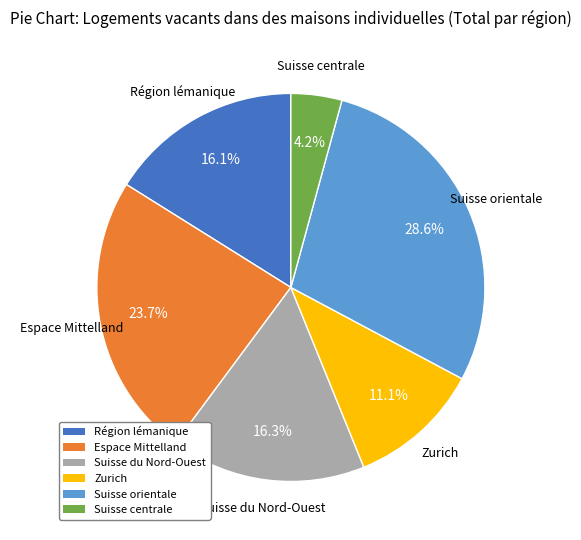

How many segments does this pie chart have?

6